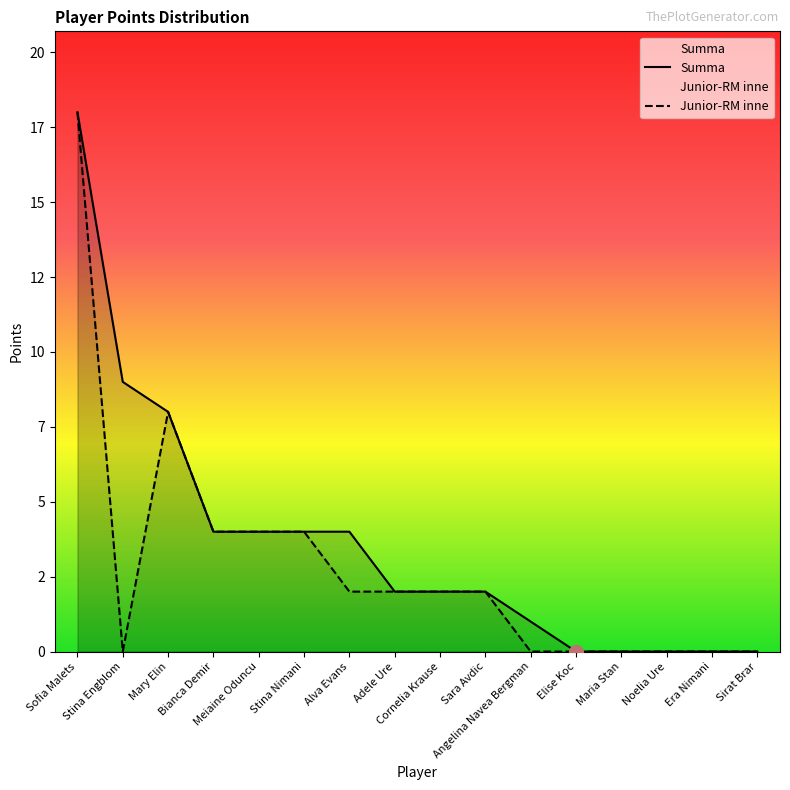

True or false: Summa and Junior-RM inne cross at least once.

False